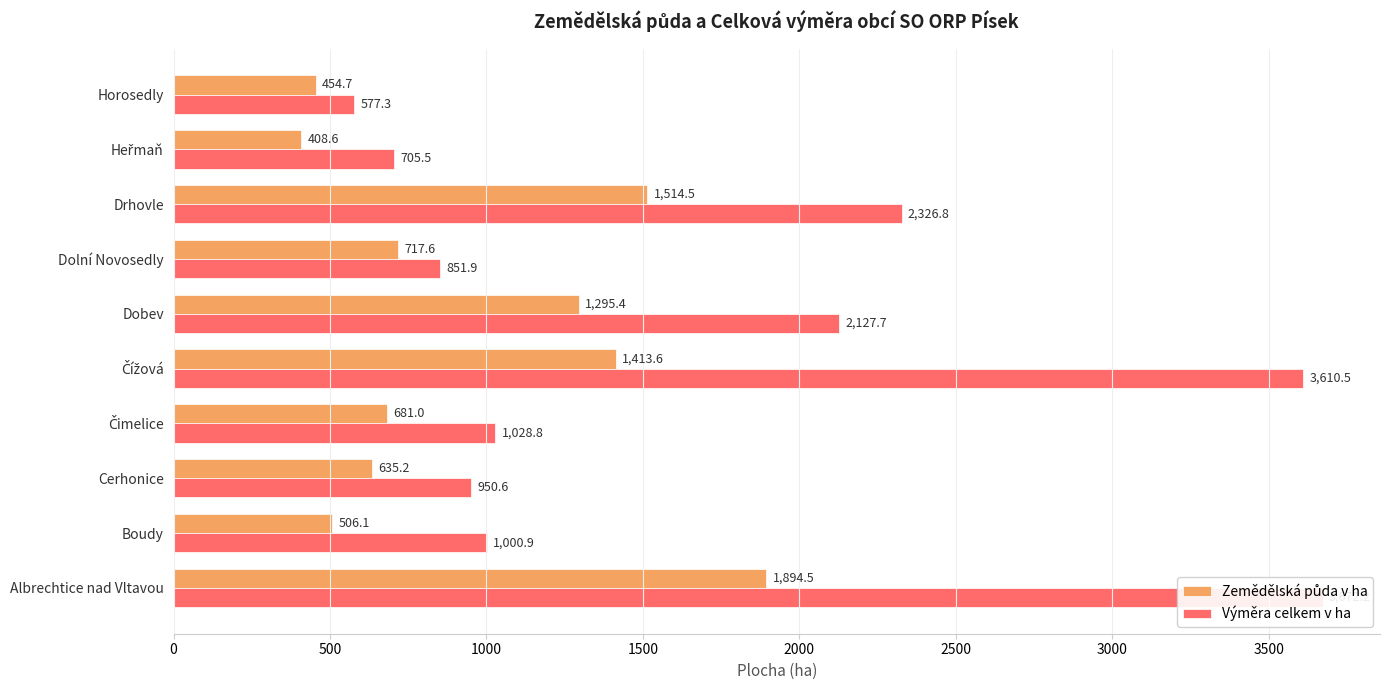

What is the value of the Výměra celkem v ha bar at the 7th from the left?

851.9